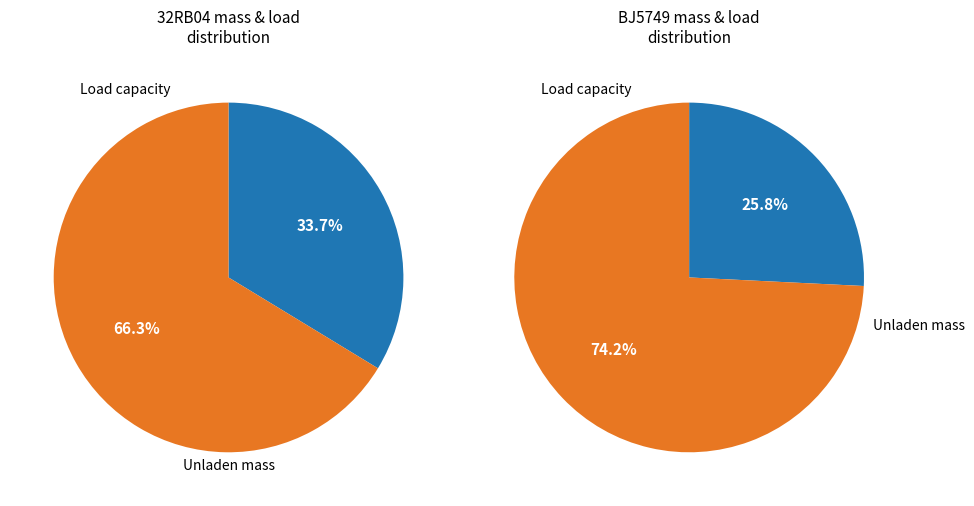

Which series changed the most between 32RB04 and BJ5749?

massa_ledig_voertuig